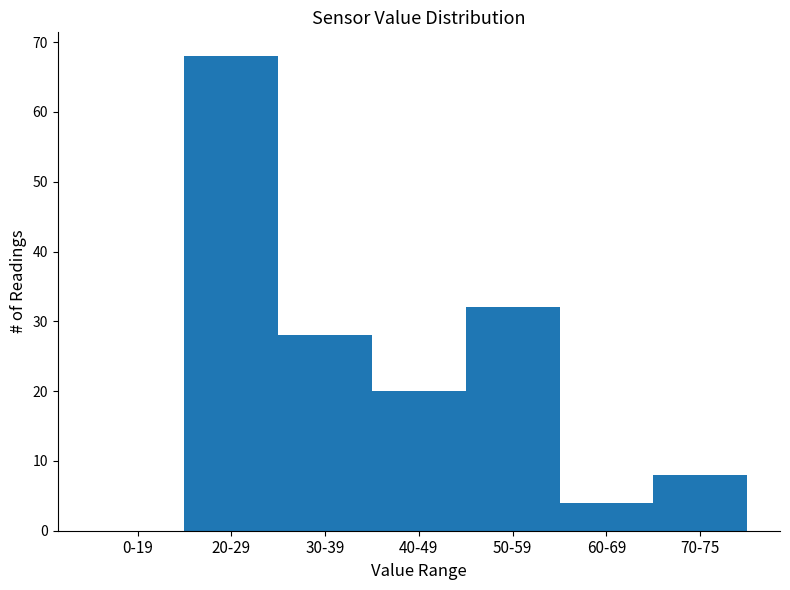

Reading left to right, what are all the values shown in this chart?

0-19=0	20-29=68	30-39=28	40-49=20	50-59=32	60-69=4	70-75=8